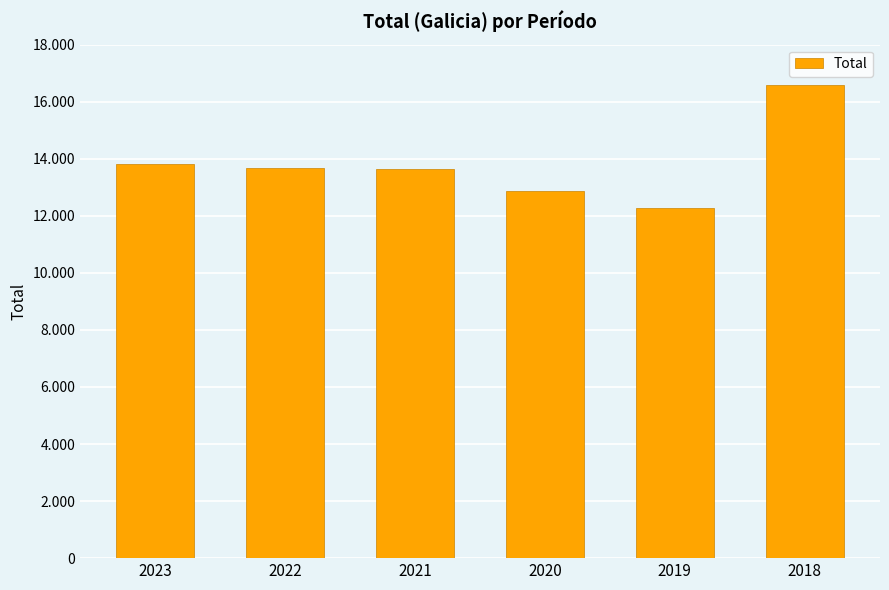

List the labels in order of value, largest first.

2018, 2023, 2022, 2021, 2020, 2019